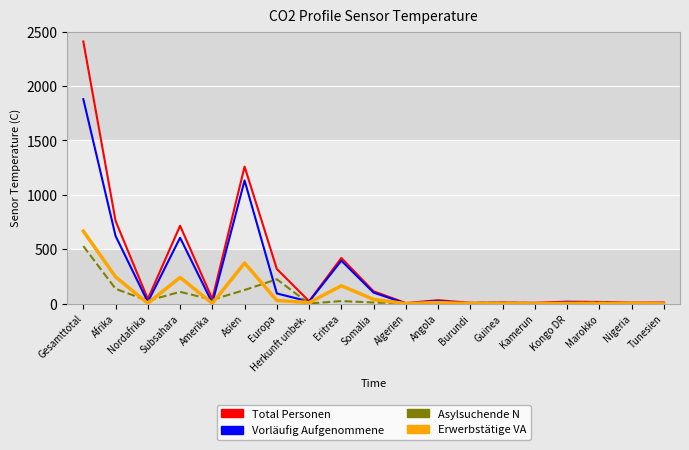

At Afrika, list the series in order from smallest to largest.

Asylsuchende N, Erwerbstätige VA, Vorläufig Aufgenommene, Total Personen